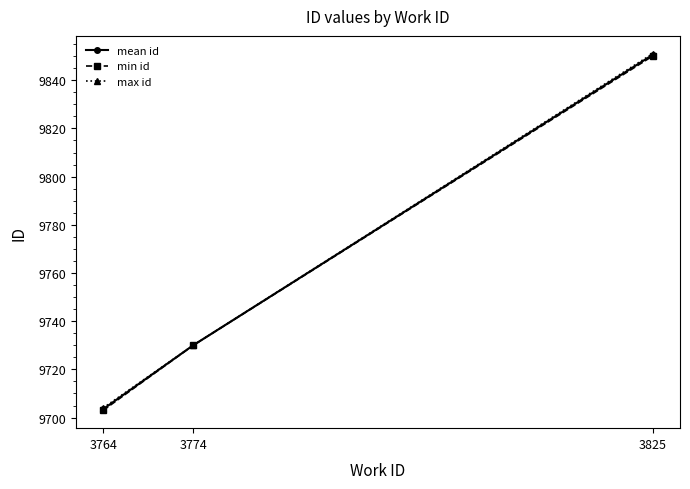

Reading left to right, what are all the values shown in this chart?

mean id: 3764=9703.5	3774=9730.0	3825=9850.5
min id: 3764=9703.0	3774=9730.0	3825=9850.0
max id: 3764=9704.0	3774=9730.0	3825=9851.0